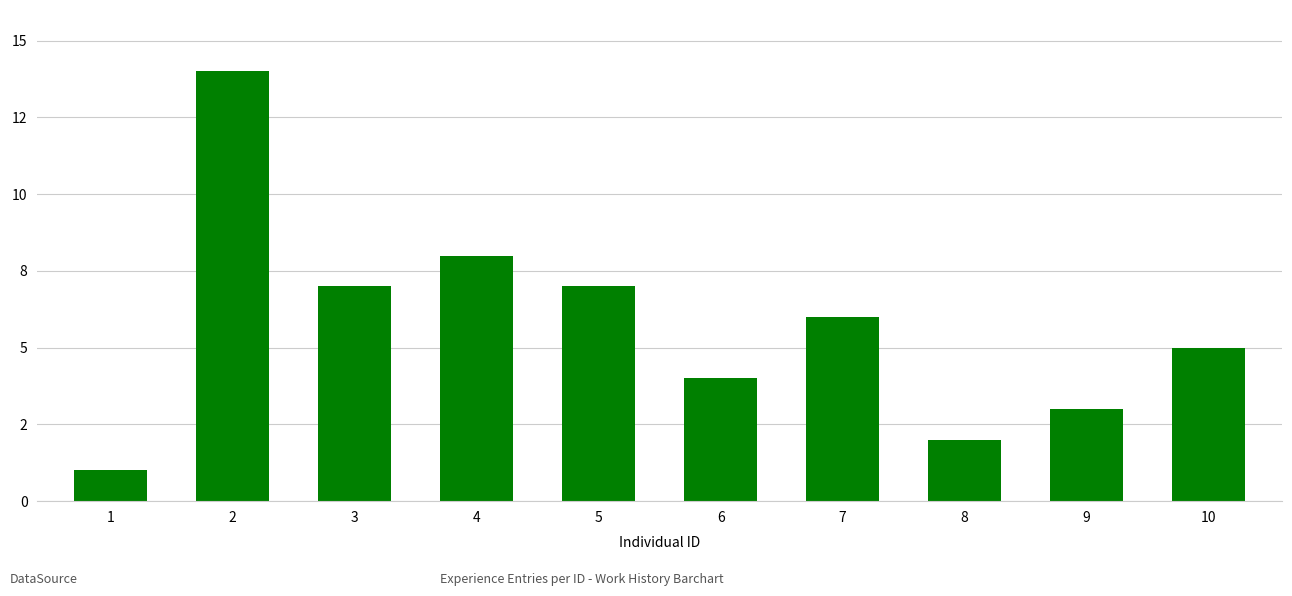

Are the bars horizontal?

No